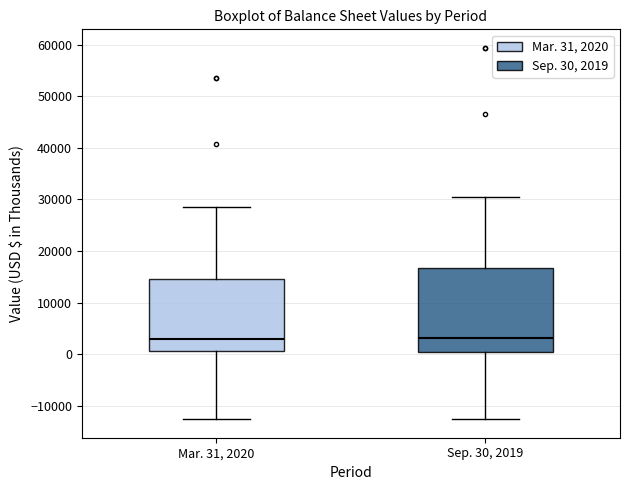

Where is the lower edge of the box for Sep. 30, 2019 on the y-axis? The values are not printed on the chart, so give them approximately, as read against the axis.

0